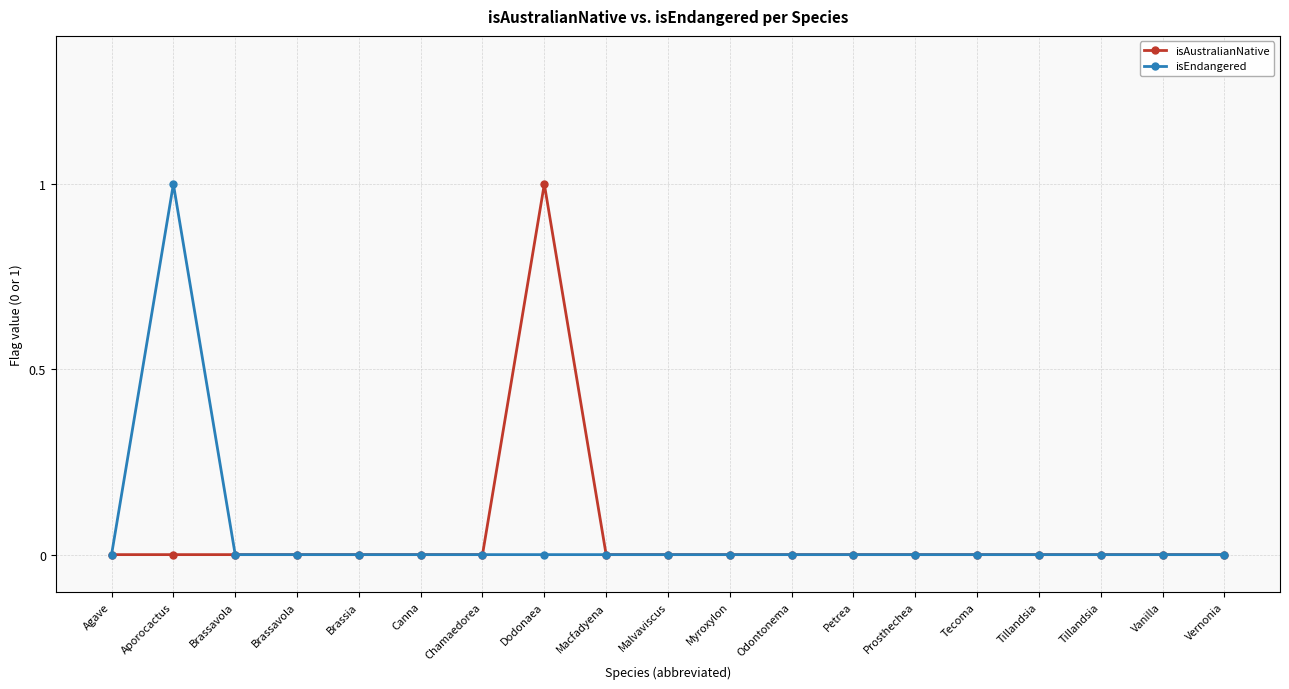

At which category does the chart reach its minimum across all series?

Agave